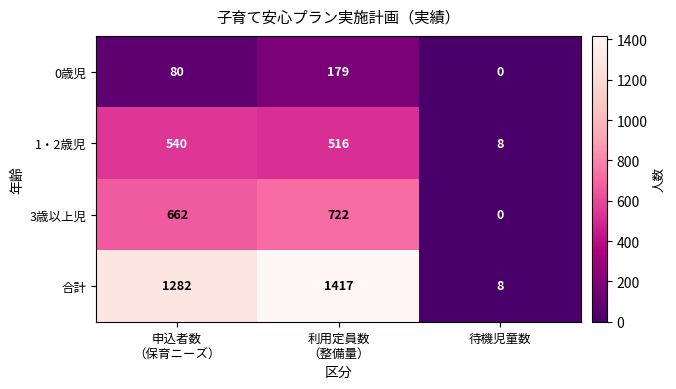

What is the difference between the maximum and second lowest values in the 0歳児 series?

99